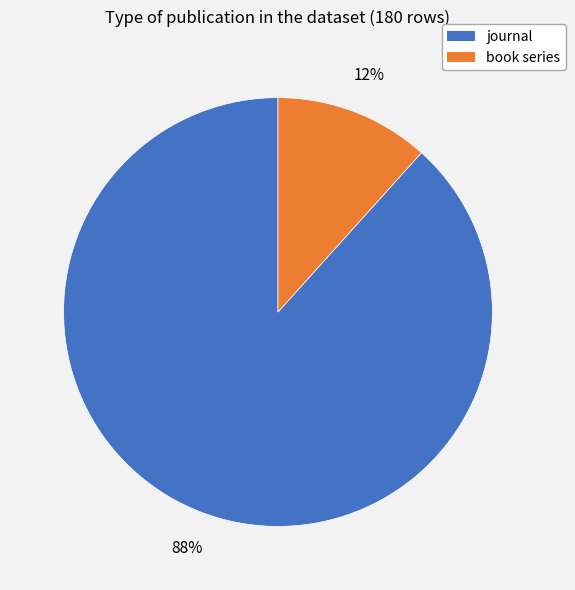

Is the sum of journal and book series greater than half?

Yes